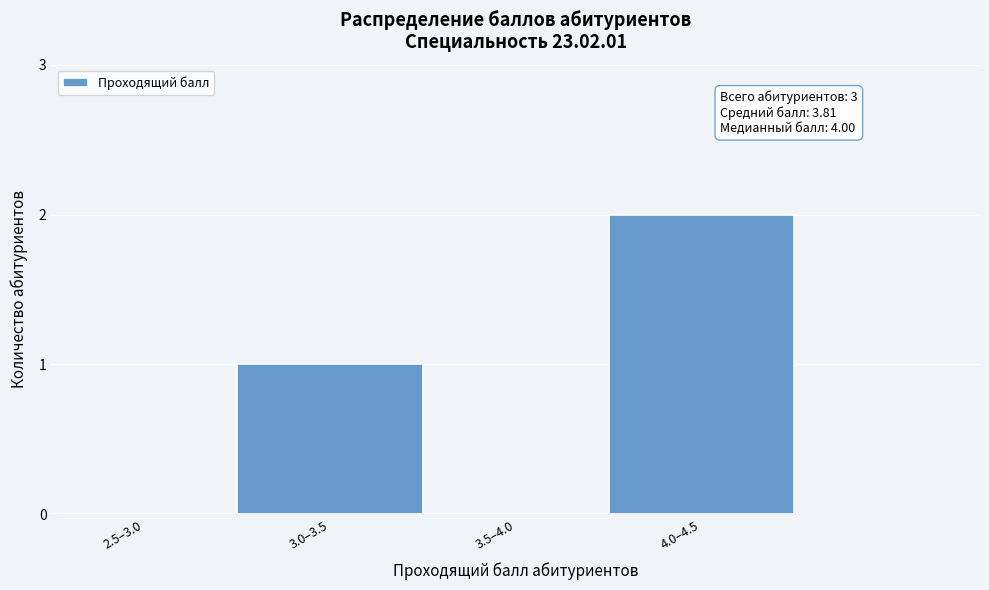

Reading left to right, extract all data points from this chart.

2.5–3.0=0	3.0–3.5=1	3.5–4.0=0	4.0–4.5=2